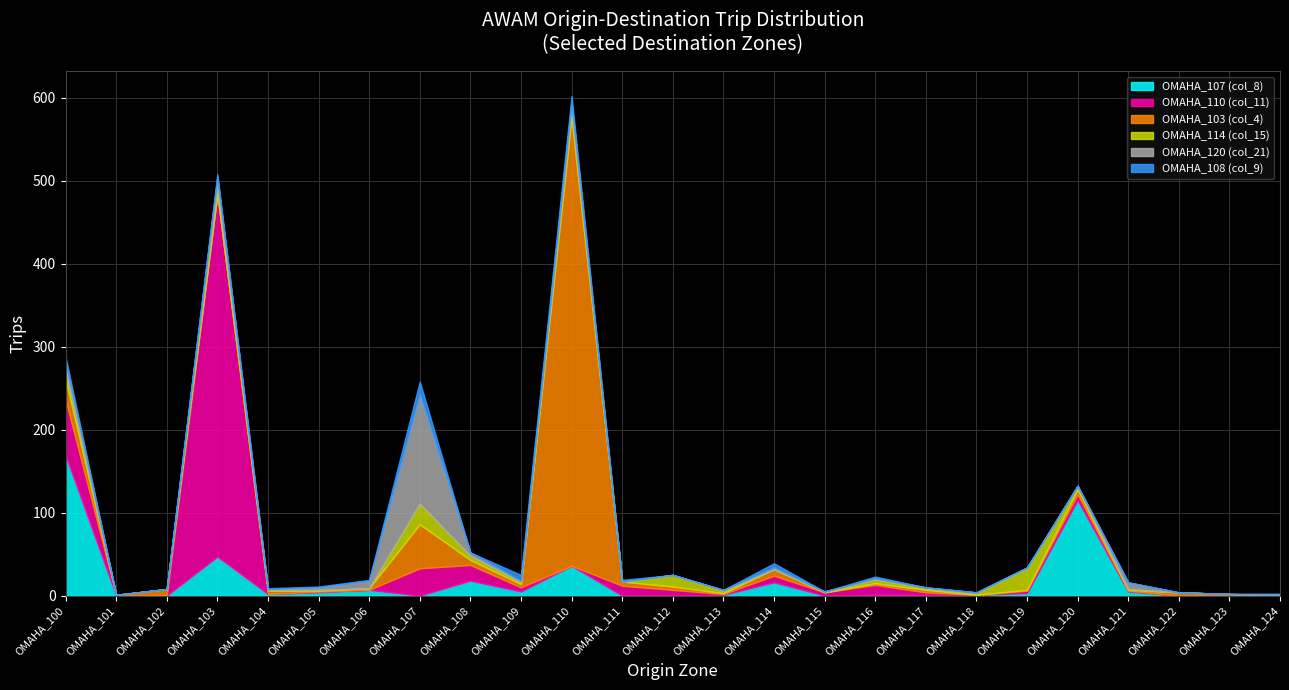

Which series ends up on top after the final intersection of OMAHA_114 (col_15) and OMAHA_108 (col_9)?

OMAHA_114 (col_15)